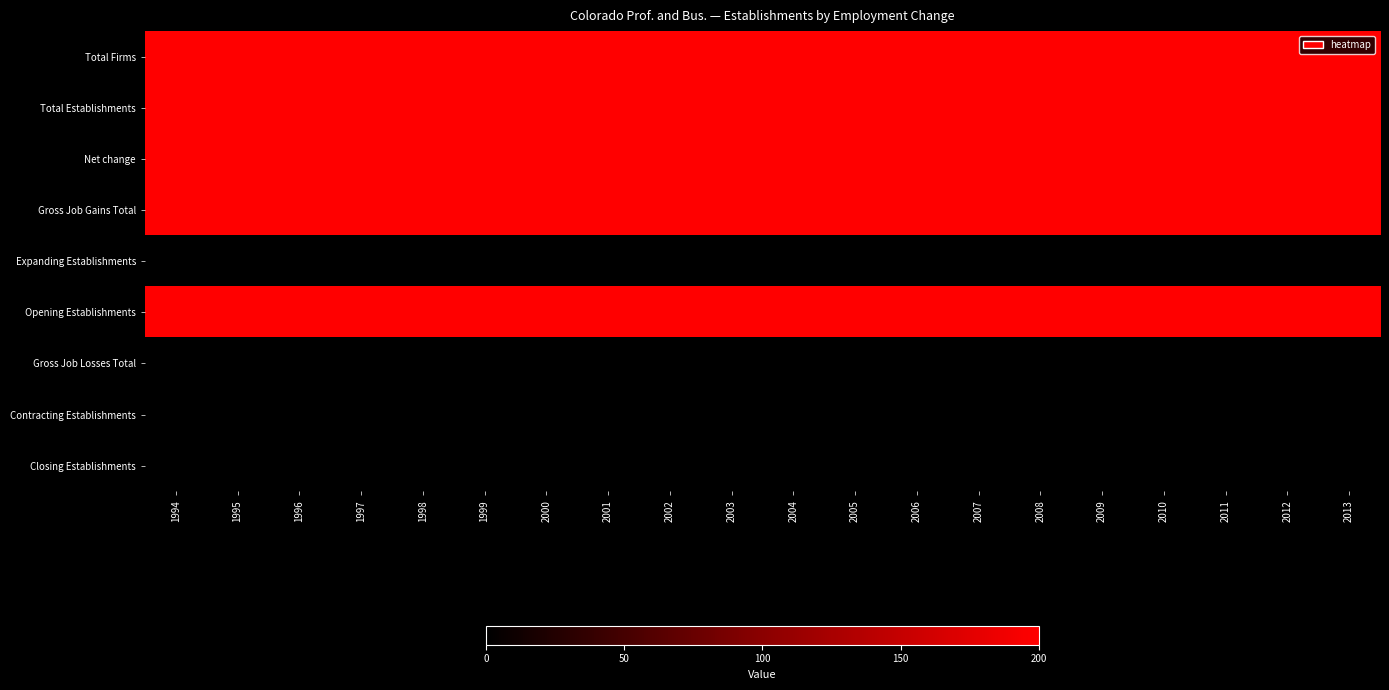

Reading left to right, transcribe all the data shown in this chart.

Total Firms: 1994=200	1995=200	1996=200	1997=200	1998=200	1999=200	2000=200	2001=200	2002=200	2003=200	2004=200	2005=200	2006=200	2007=200	2008=200	2009=200	2010=200	2011=200	2012=200	2013=200
Total Establishments: 1994=200	1995=200	1996=200	1997=200	1998=200	1999=200	2000=200	2001=200	2002=200	2003=200	2004=200	2005=200	2006=200	2007=200	2008=200	2009=200	2010=200	2011=200	2012=200	2013=200
Net change: 1994=200	1995=200	1996=200	1997=200	1998=200	1999=200	2000=200	2001=200	2002=200	2003=200	2004=200	2005=200	2006=200	2007=200	2008=200	2009=200	2010=200	2011=200	2012=200	2013=200
Gross Job Gains Total: 1994=200	1995=200	1996=200	1997=200	1998=200	1999=200	2000=200	2001=200	2002=200	2003=200	2004=200	2005=200	2006=200	2007=200	2008=200	2009=200	2010=200	2011=200	2012=200	2013=200
Expanding Establishments: 1994=0	1995=0	1996=0	1997=0	1998=0	1999=0	2000=0	2001=0	2002=0	2003=0	2004=0	2005=0	2006=0	2007=0	2008=0	2009=0	2010=0	2011=0	2012=0	2013=0
Opening Establishments: 1994=200	1995=200	1996=200	1997=200	1998=200	1999=200	2000=200	2001=200	2002=200	2003=200	2004=200	2005=200	2006=200	2007=200	2008=200	2009=200	2010=200	2011=200	2012=200	2013=200
Gross Job Losses Total: 1994=0	1995=0	1996=0	1997=0	1998=0	1999=0	2000=0	2001=0	2002=0	2003=0	2004=0	2005=0	2006=0	2007=0	2008=0	2009=0	2010=0	2011=0	2012=0	2013=0
Contracting Establishments: 1994=0	1995=0	1996=0	1997=0	1998=0	1999=0	2000=0	2001=0	2002=0	2003=0	2004=0	2005=0	2006=0	2007=0	2008=0	2009=0	2010=0	2011=0	2012=0	2013=0
Closing Establishments: 1994=0	1995=0	1996=0	1997=0	1998=0	1999=0	2000=0	2001=0	2002=0	2003=0	2004=0	2005=0	2006=0	2007=0	2008=0	2009=0	2010=0	2011=0	2012=0	2013=0